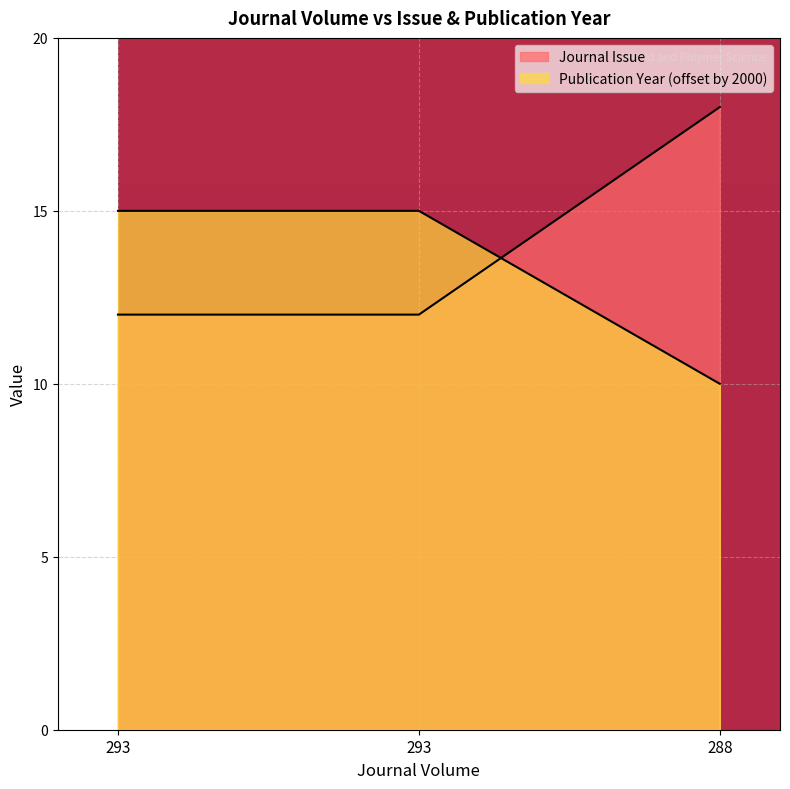

At which category is the sum across all series the highest?

288